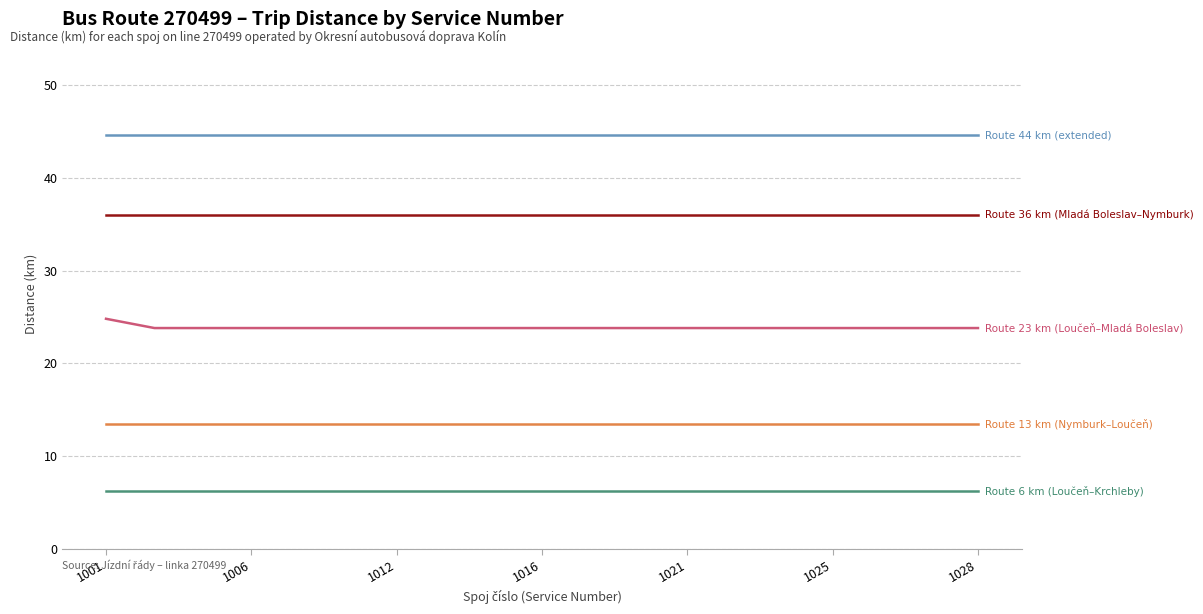

What is the maximum value shown in the chart?

44.6